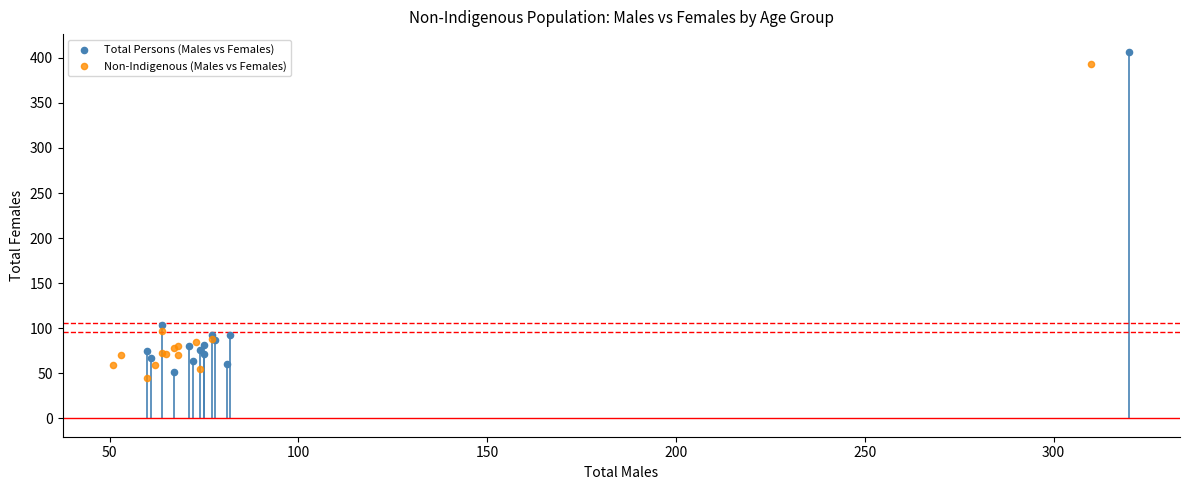

What are all the series names shown in the legend?

Total Persons (Males vs Females), Non-Indigenous (Males vs Females)